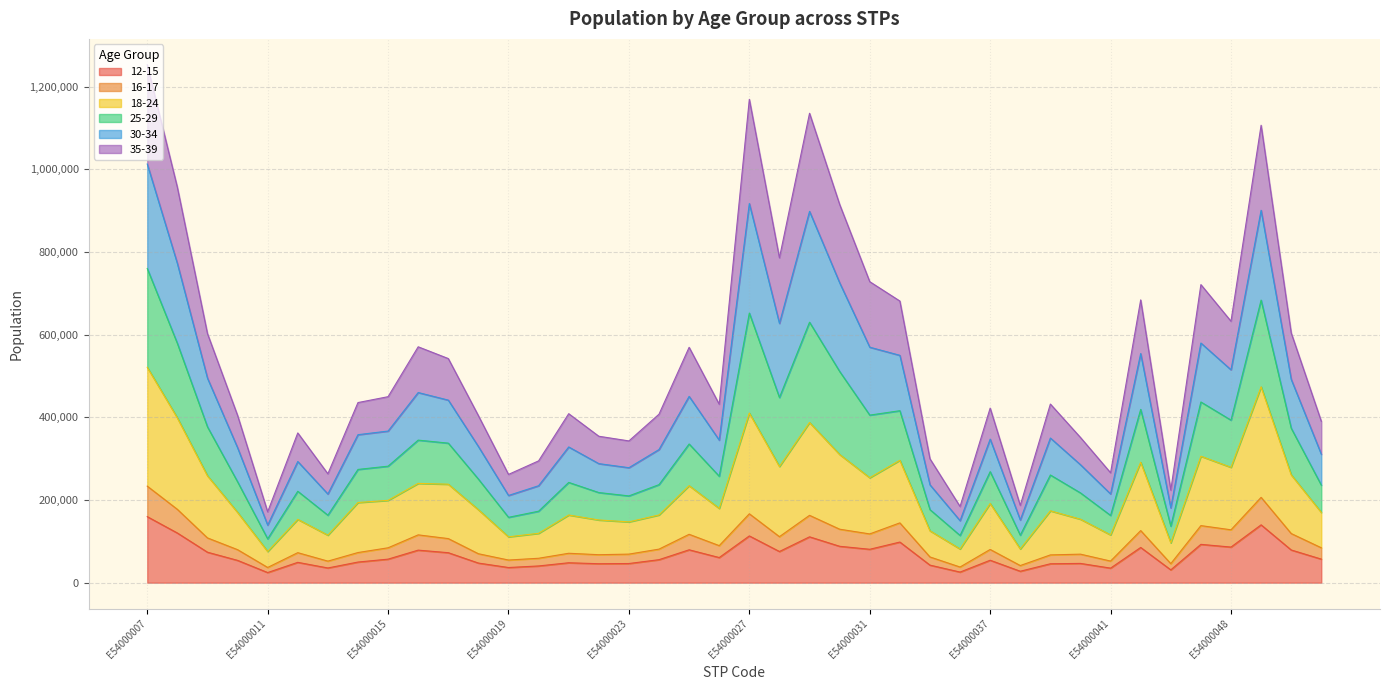

True or false: 30-34 and 35-39 cross at least once.

False